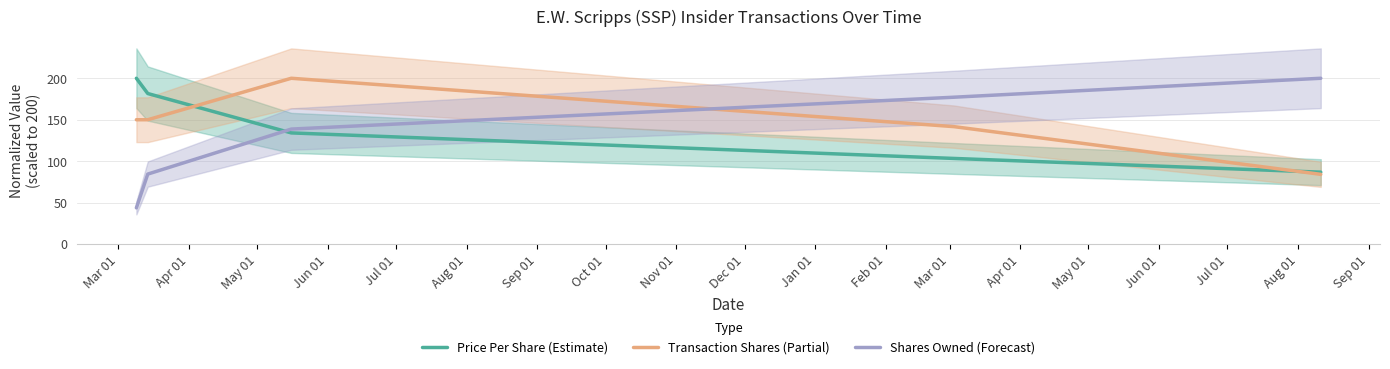

Reading left to right, what are all the values shown in this chart?

transactionPricePerShare: 200.0	181.6	134.1	103.3	86.8
transactionShares: 150.0	150.0	200.0	141.7	84.2
sharesOwnedFollowingTransaction: 43.8	84.5	138.7	177.2	200.0